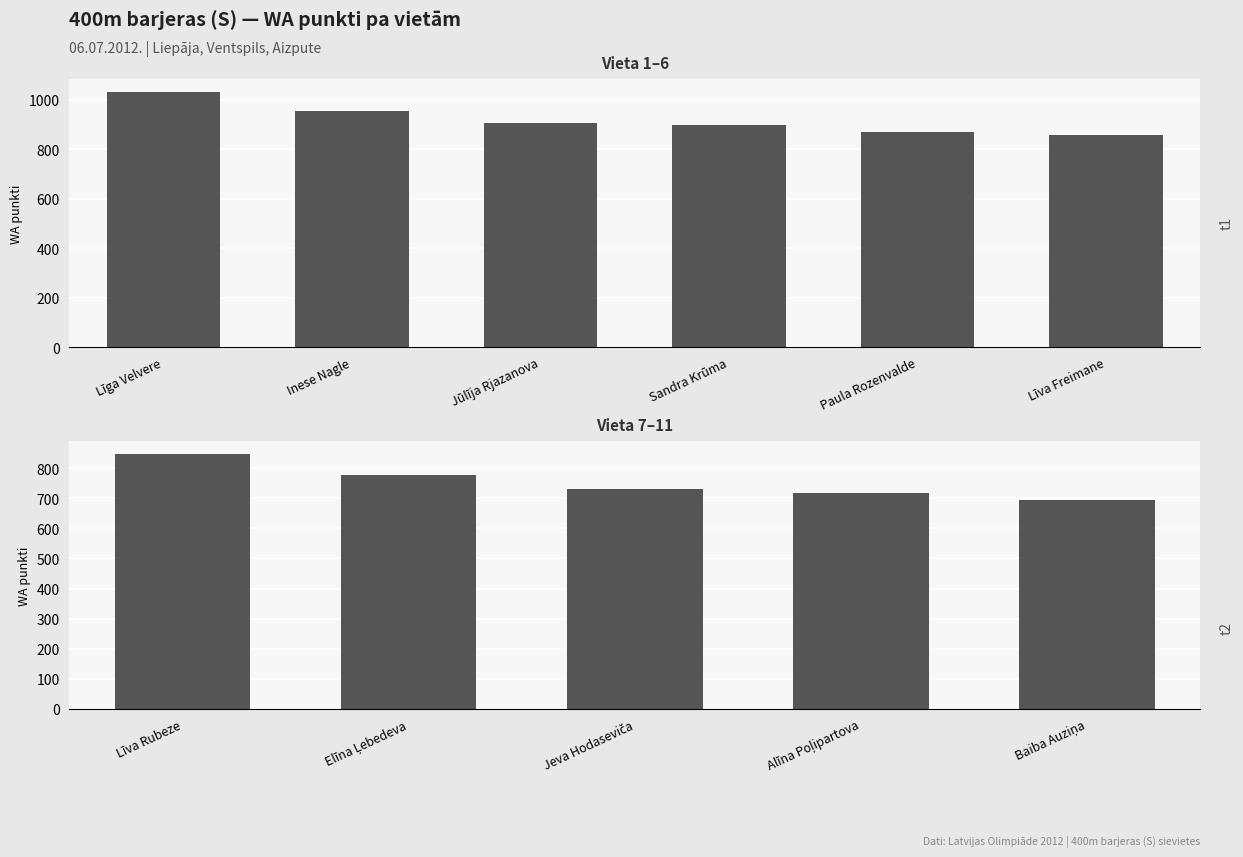

What is the label of the 1st bar from the left?

Līva Rubeze